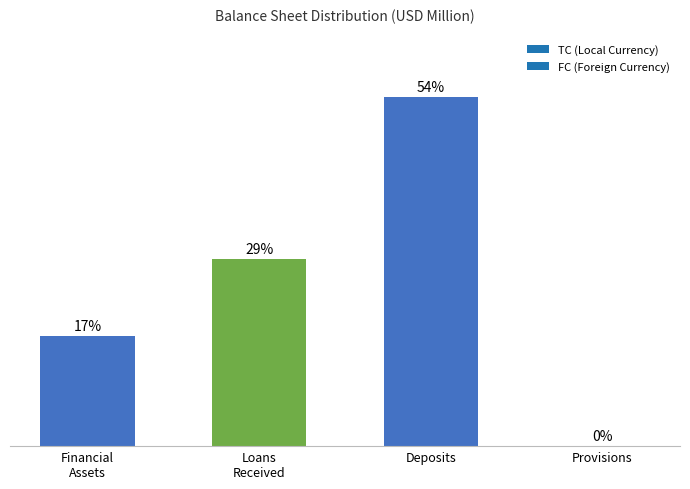

Which has a higher value, Provisions or Deposits?

Deposits